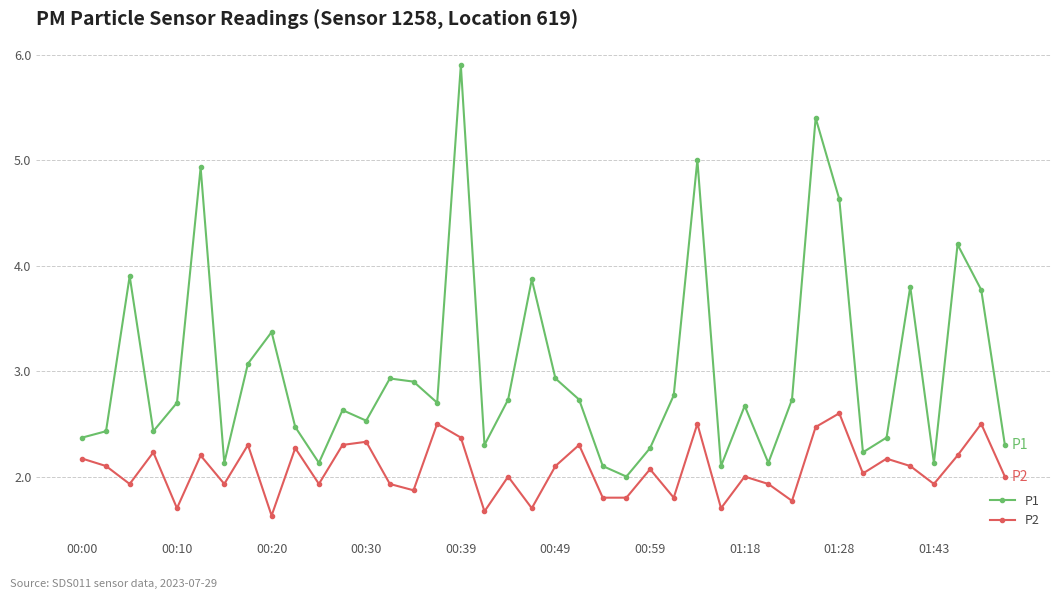

True or false: P1 has more than 0 interior local peaks.

True